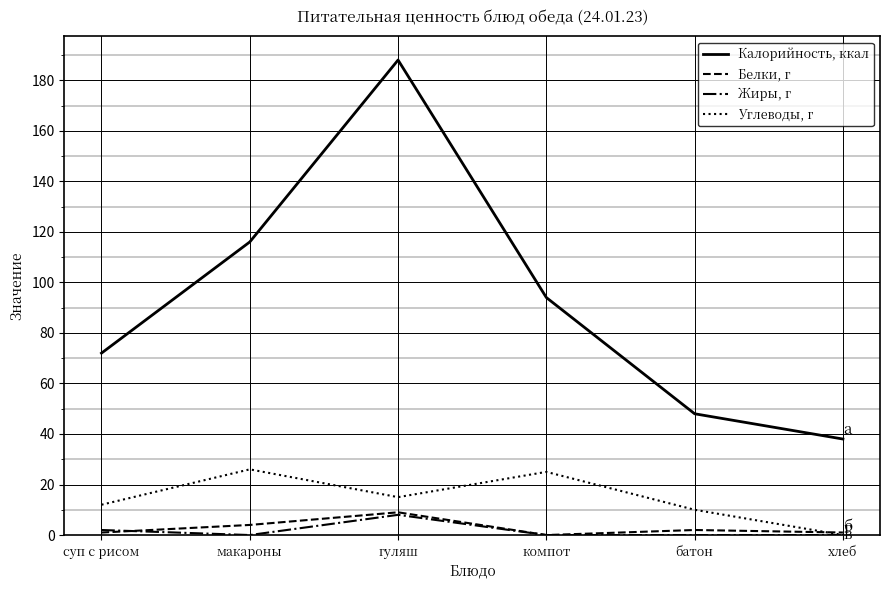

At which category is the sum across all series the highest?

гуляш